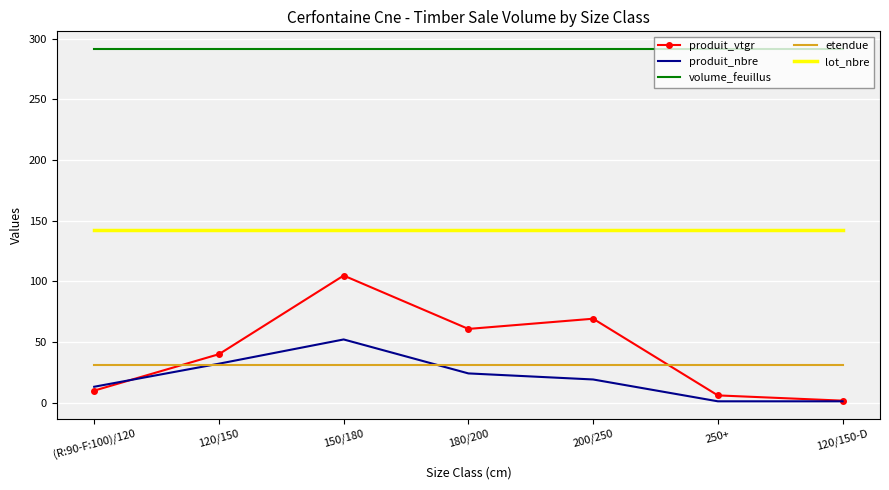

True or false: etendue and produit_vtgr intersect in this chart.

True